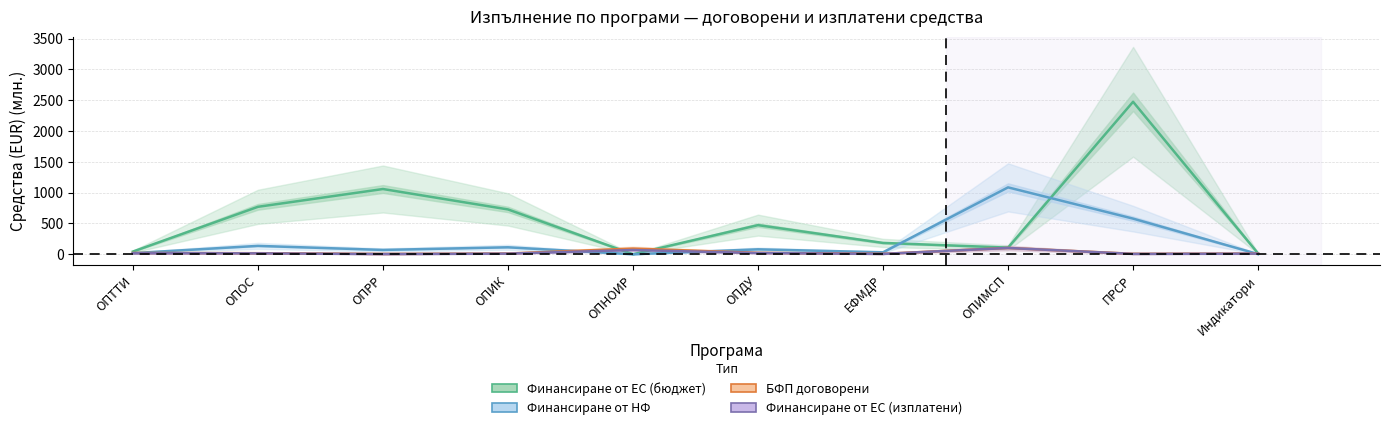

What is the label of the 8th point from the right?

ОПРР